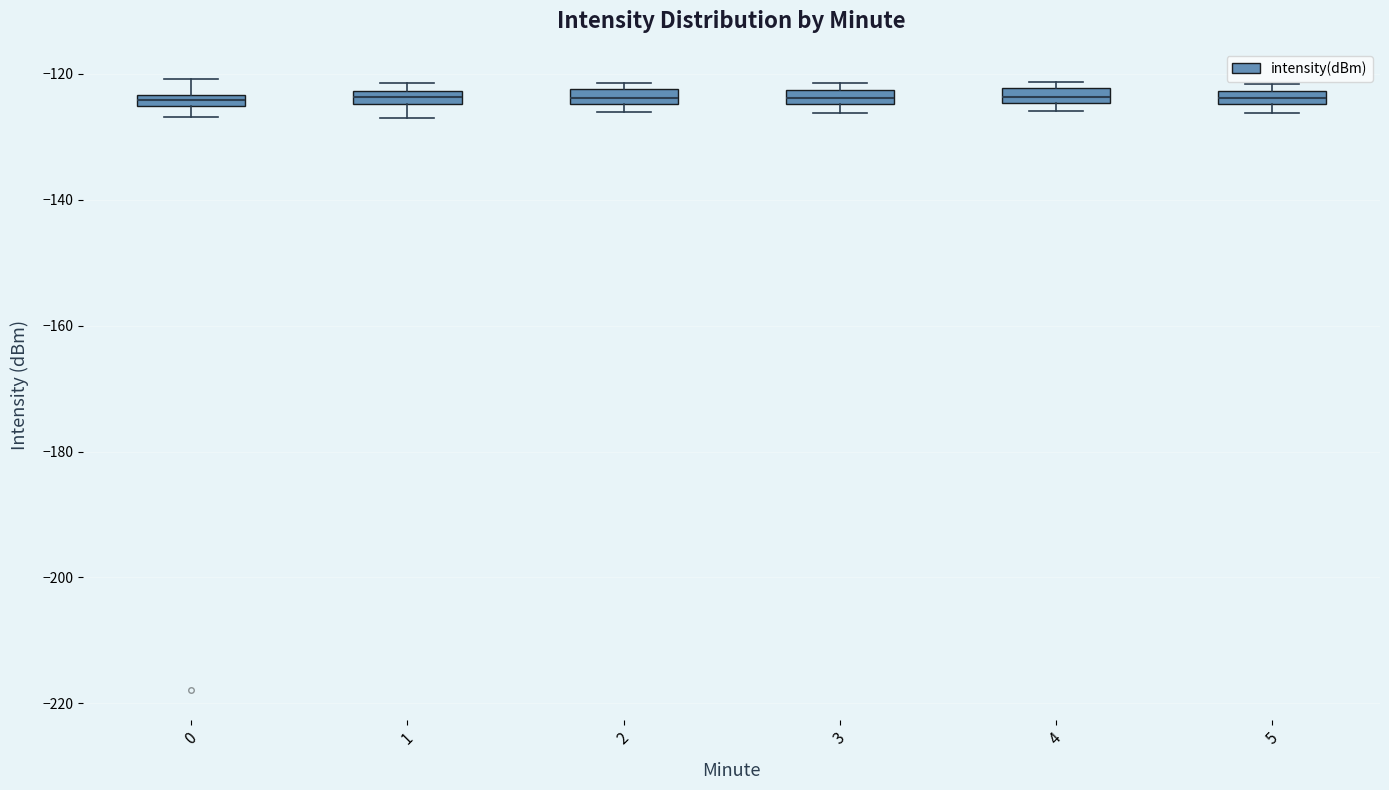

Where is the upper edge of the box at x = 2 on the y-axis? The values are not printed on the chart, so give them approximately, as read against the axis.

-122